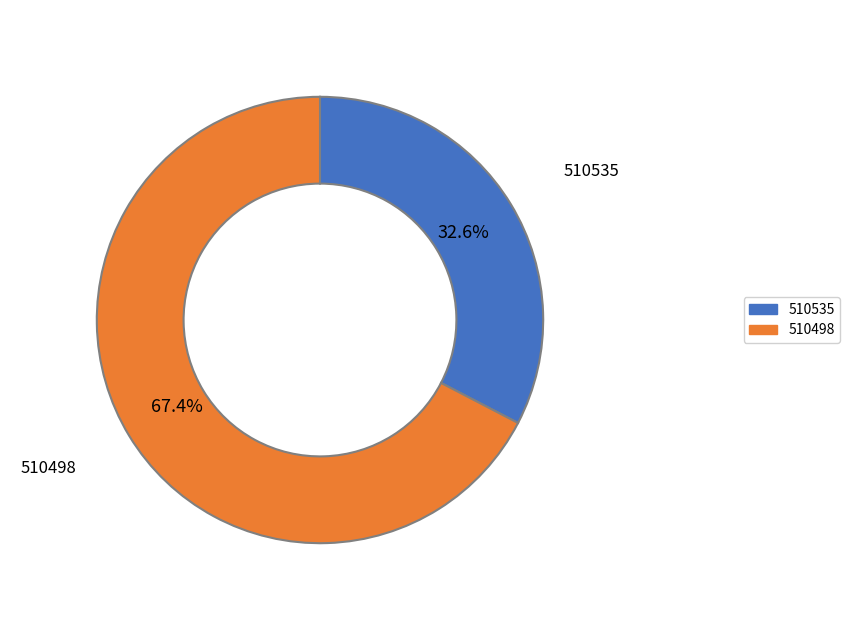

What portion of the pie excludes 510535?

67.4%